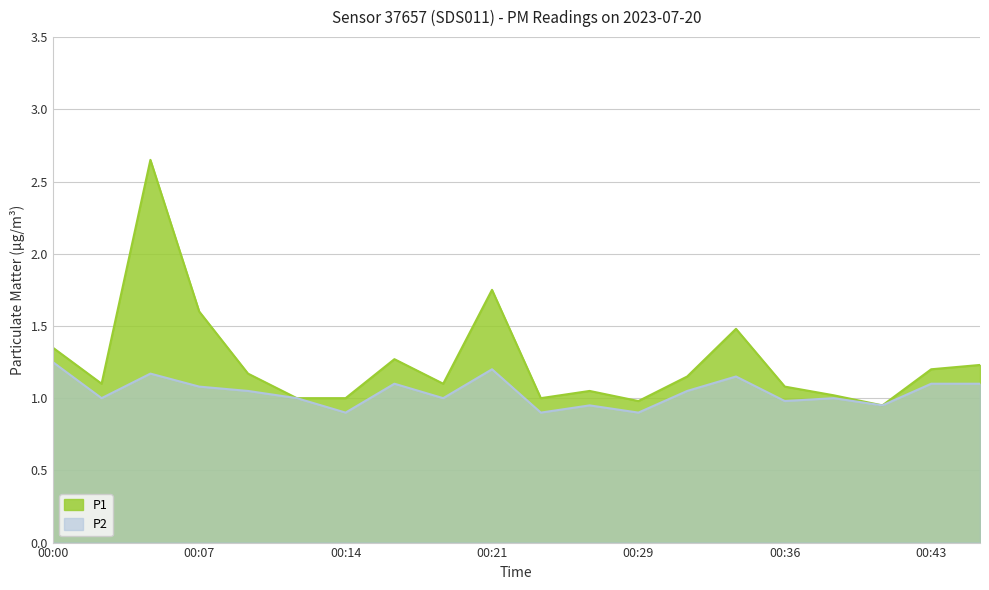

What is the sum of the P1 values at 00:26 and 00:43?

2.2